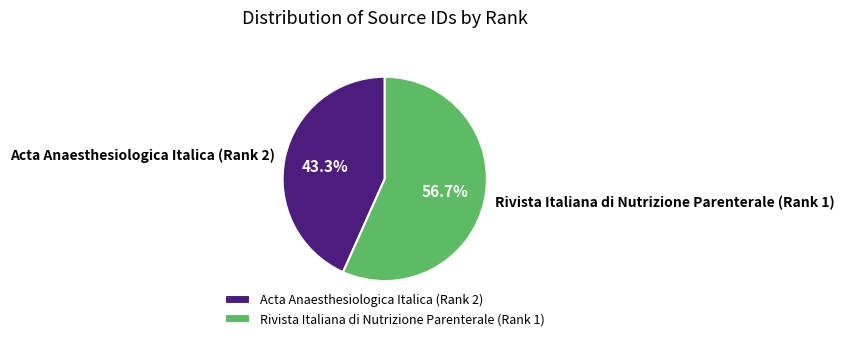

Which slice is the largest?

Rivista Italiana di Nutrizione Parenterale (Rank 1)